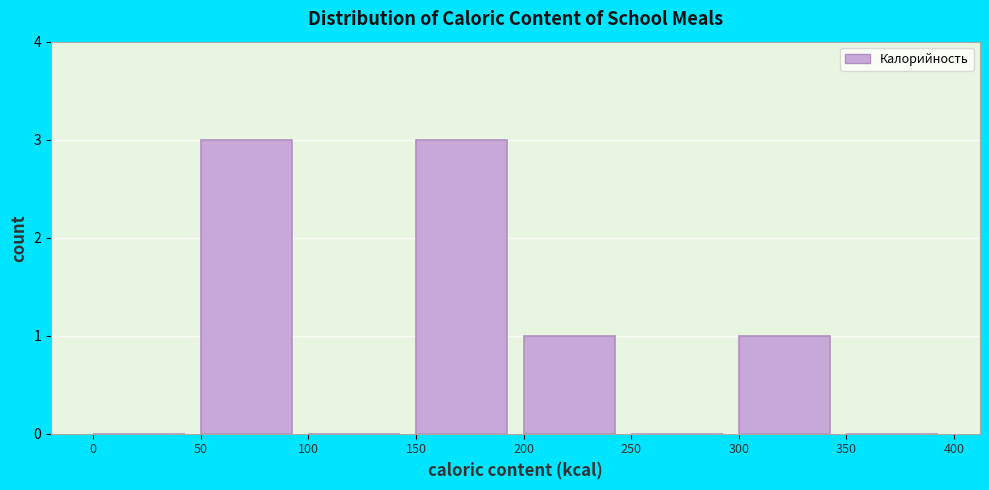

What is the height of the bar covering 300 to 350 on the x-axis? The values are not printed on the chart, so give them approximately, as read against the axis.

1